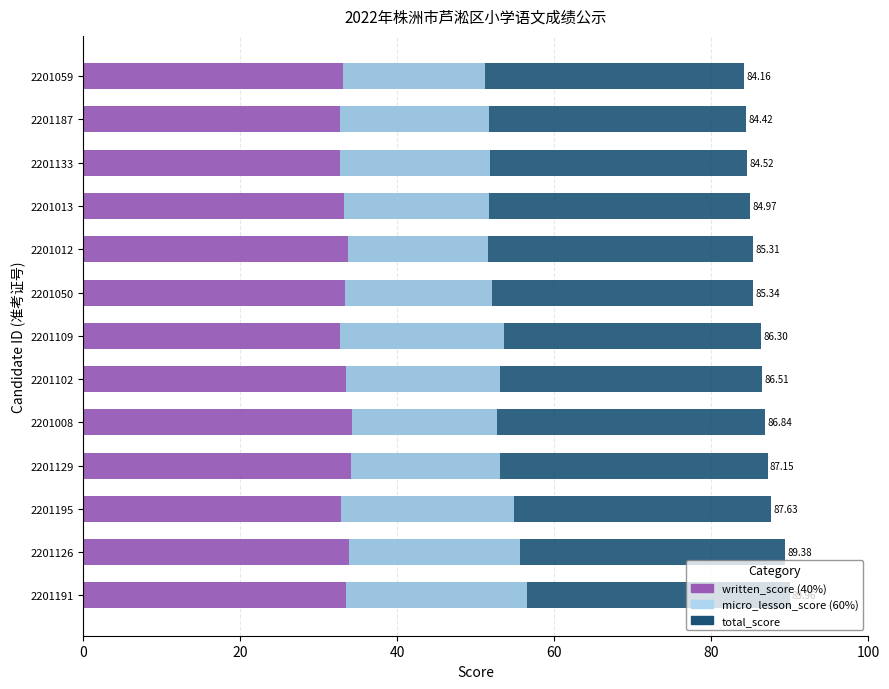

The micro_lesson_score series shows 73.6 at 2201050. True or false?

False